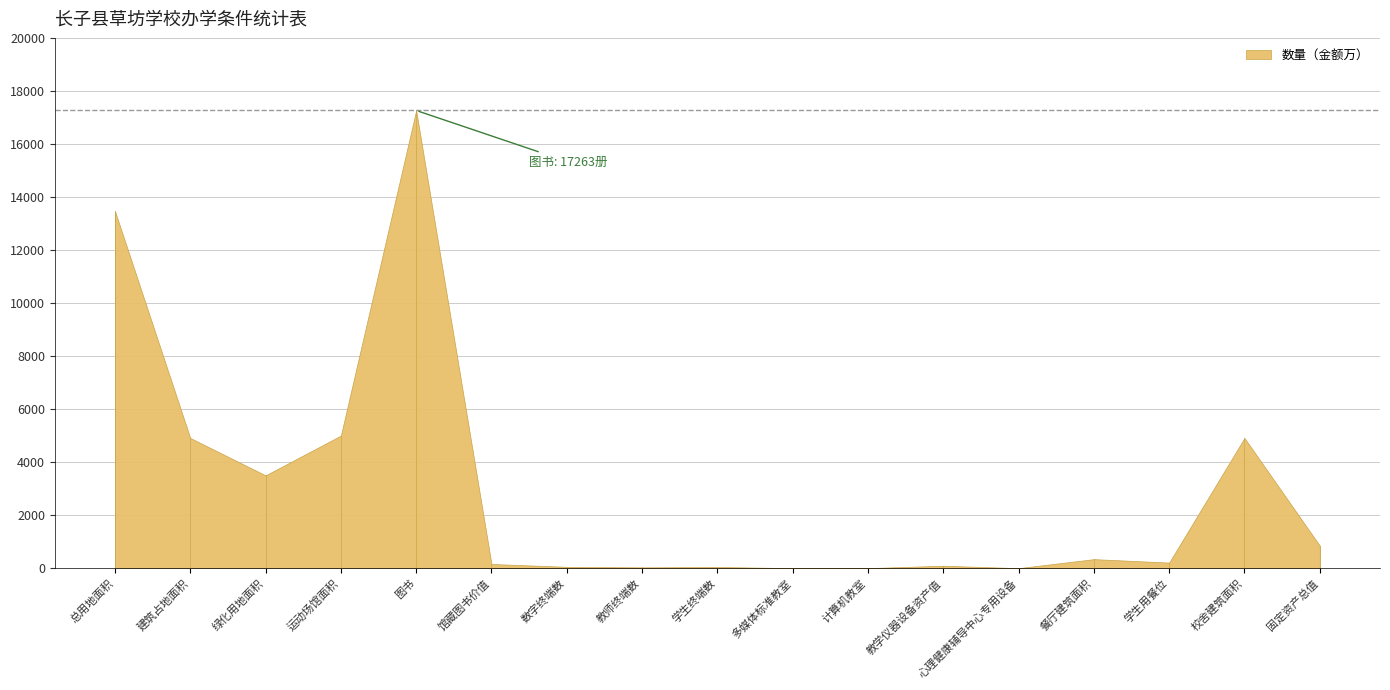

Does the chart have visible grid lines?

Yes